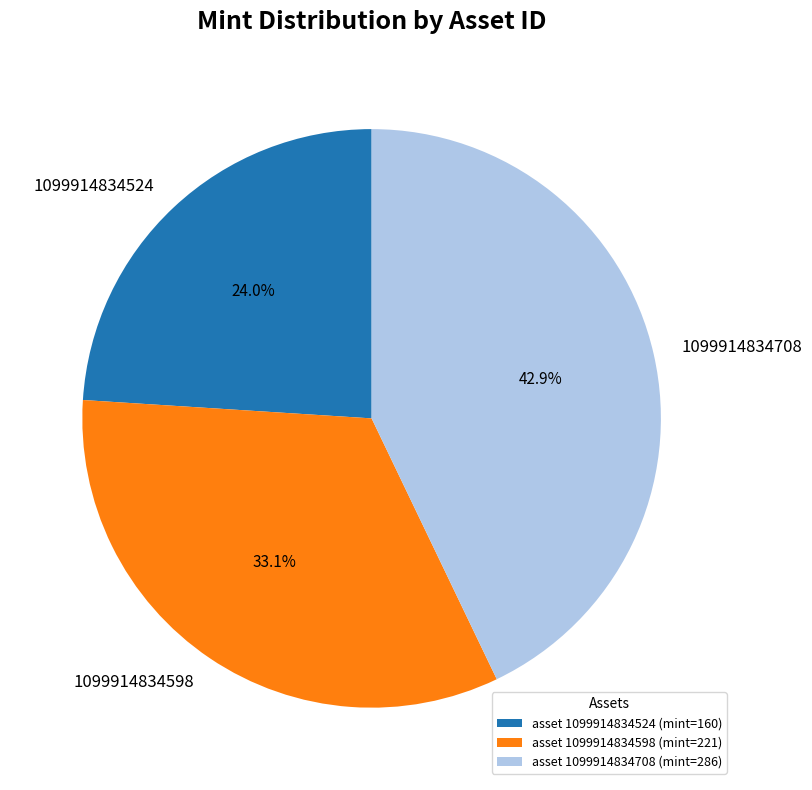

Rank the categories by value from highest to lowest.

1099914834708, 1099914834598, 1099914834524